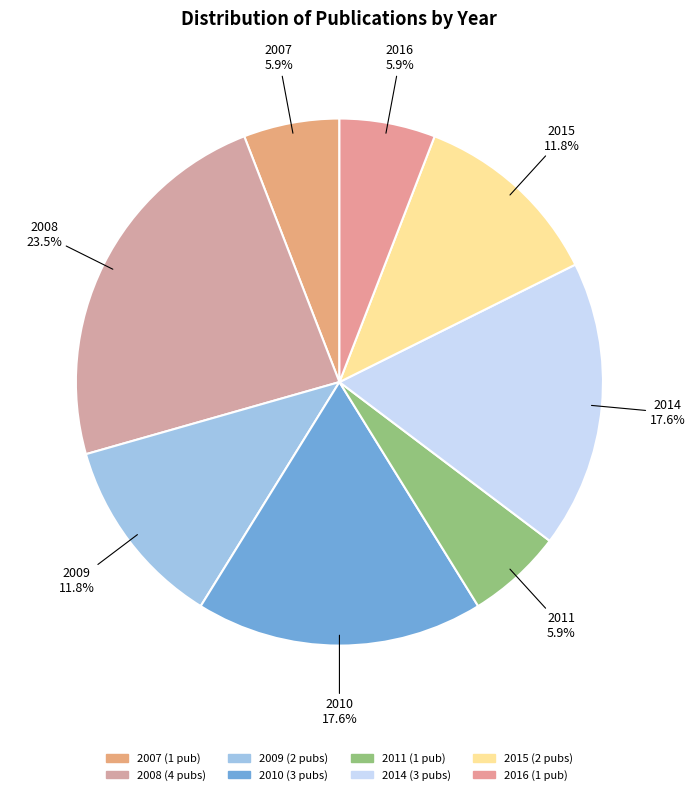

Which slice is the largest?

2008